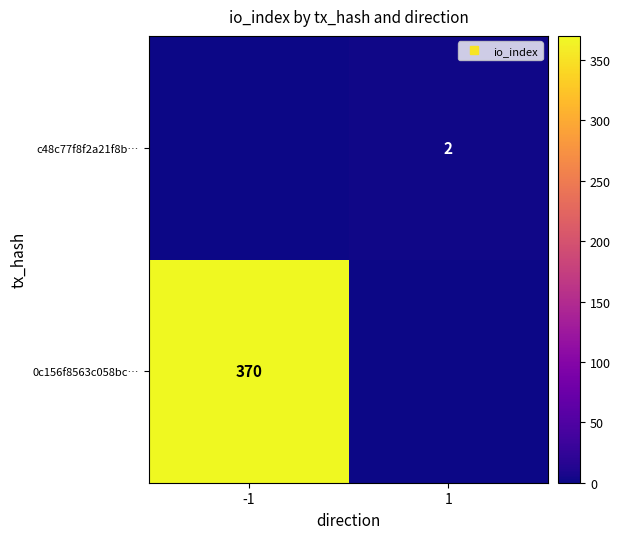

Rank the series by their average value, from highest to lowest.

0c156f8563c058bc…, c48c77f8f2a21f8b…